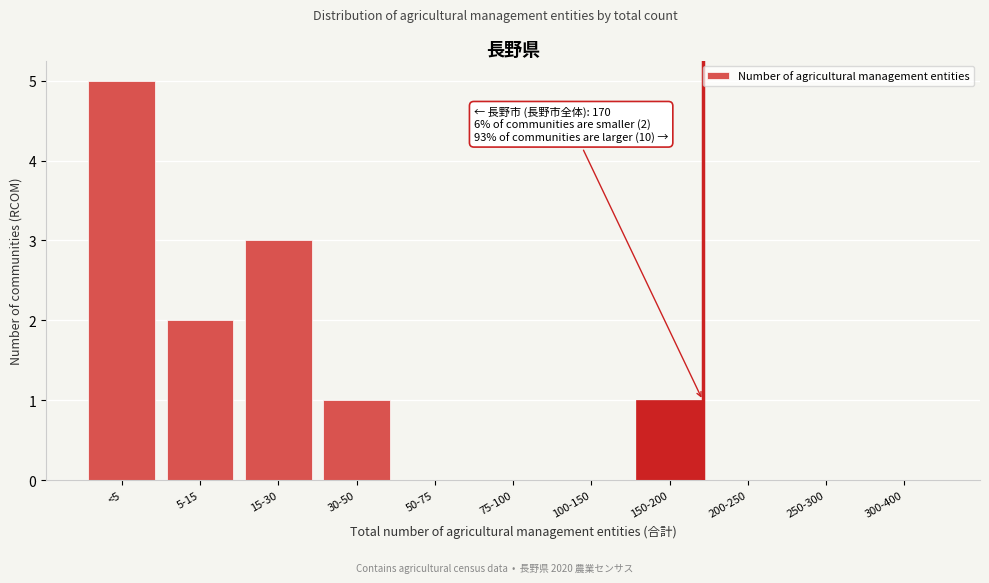

Reading right to left, transcribe all the data shown in this chart.

300-400=0	250-300=0	200-250=0	150-200=1	100-150=0	75-100=0	50-75=0	30-50=1	15-30=3	5-15=2	<5=5